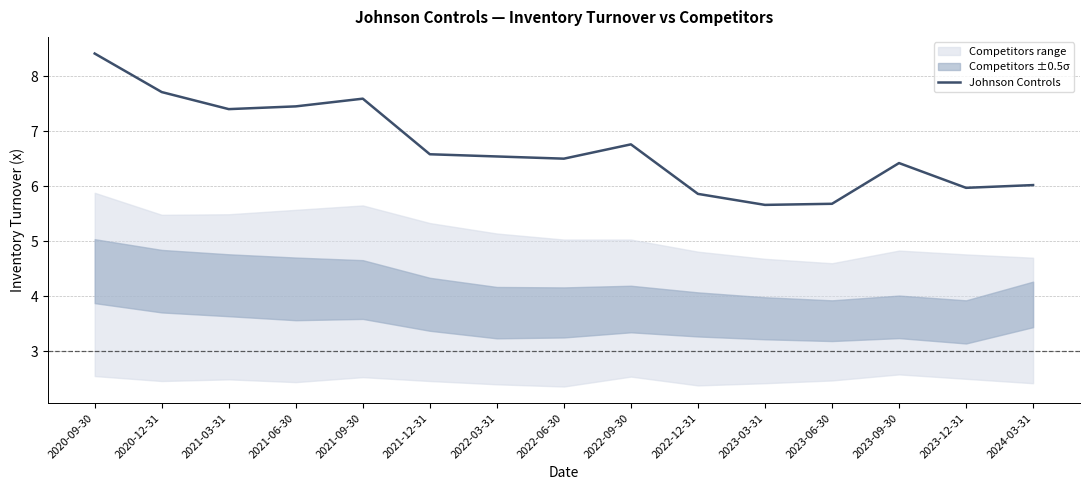

Does the chart have visible grid lines?

Yes